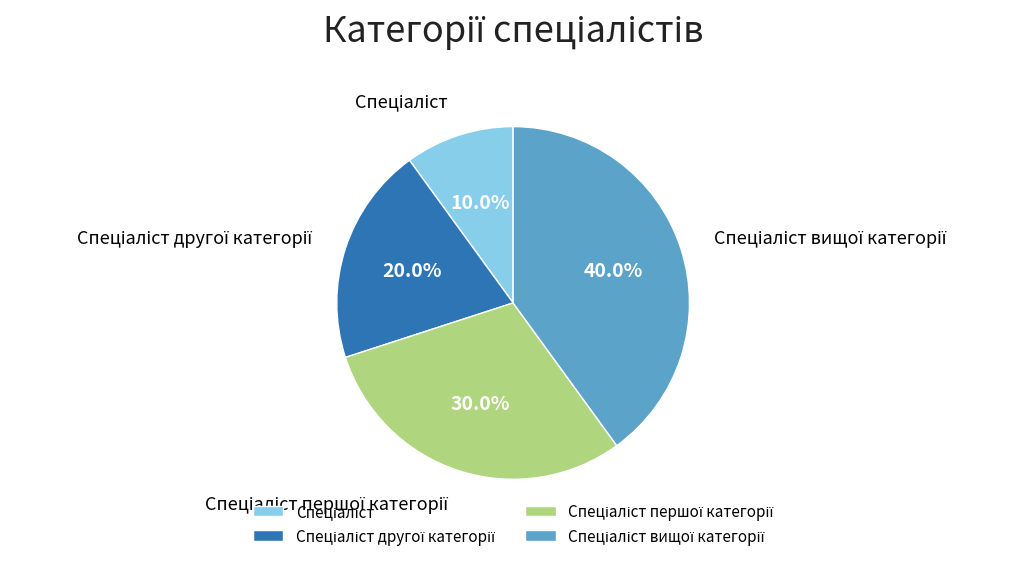

Is there a majority slice in this chart?

No